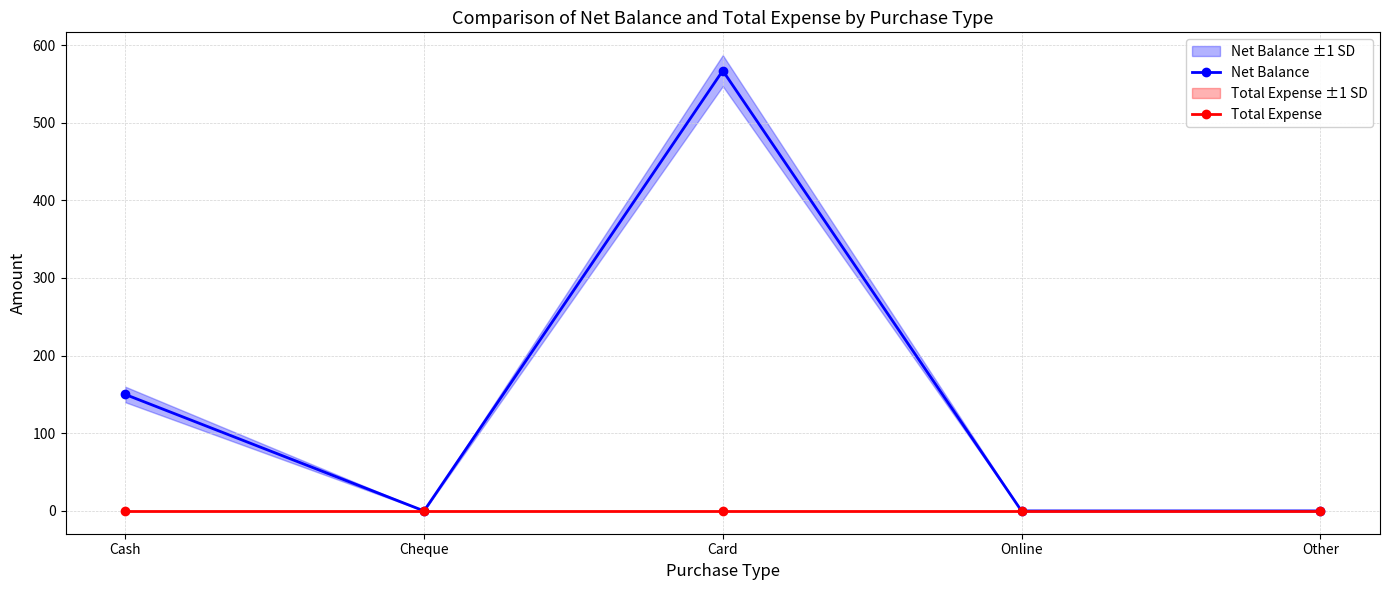

True or false: Net Balance and Total Expense intersect in this chart.

False